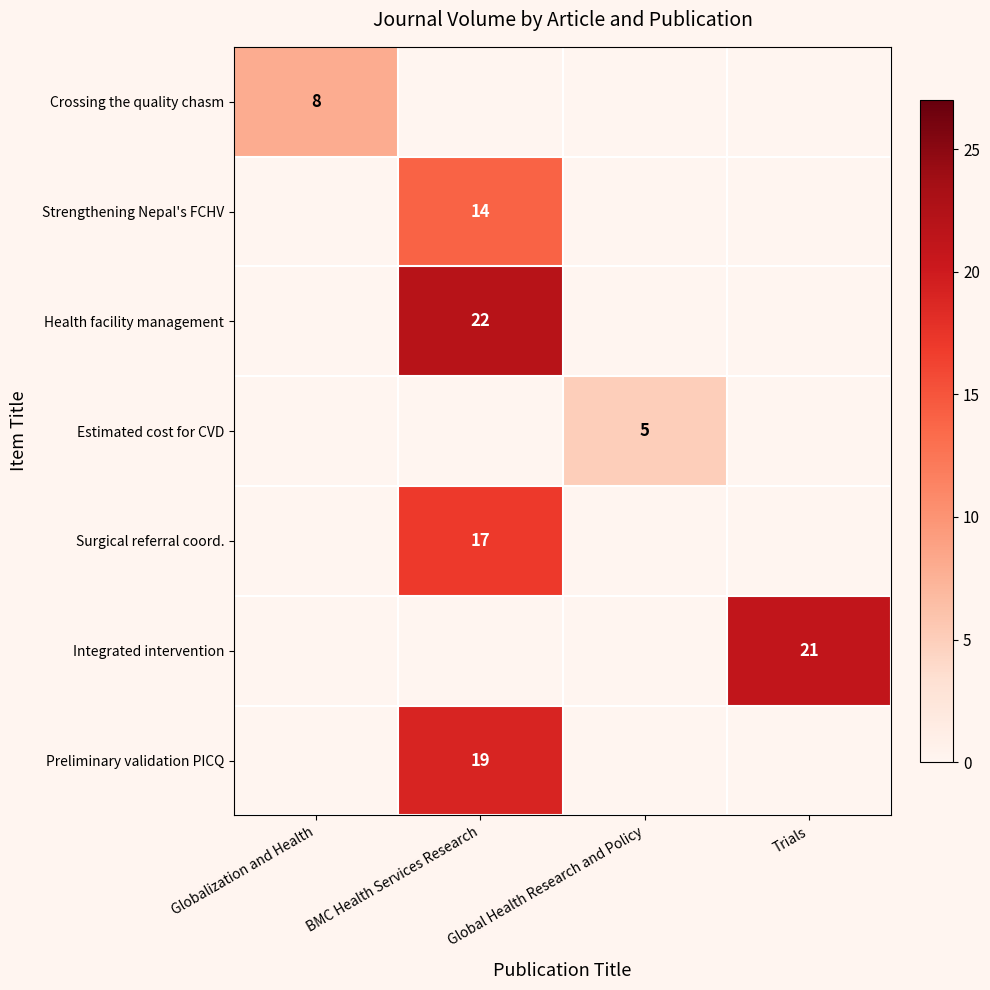

The value of Strengthening Nepal's FCHV at BMC Health Services Research is 14. True or false?

True